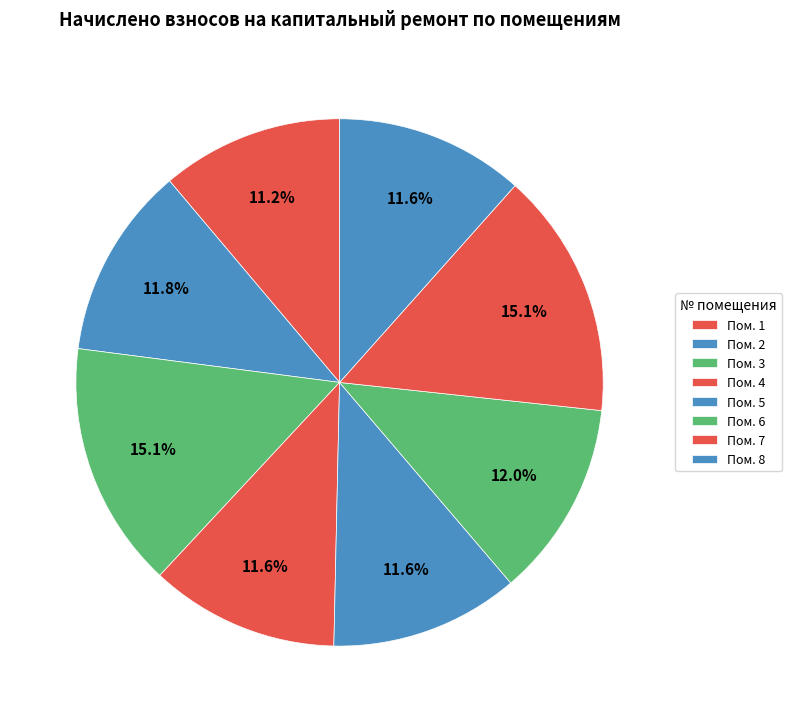

What is the largest slice in the pie chart?

3